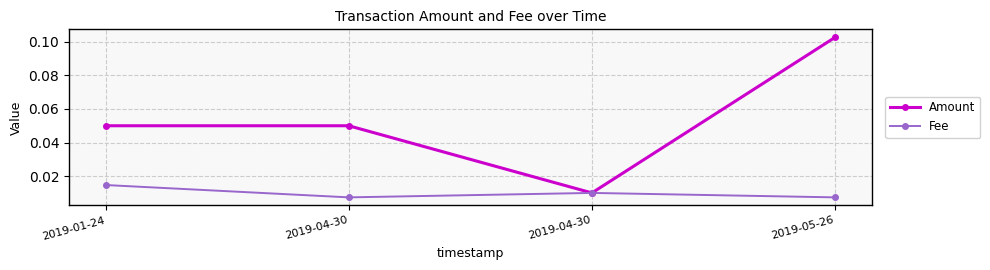

Does the chart have visible grid lines?

Yes